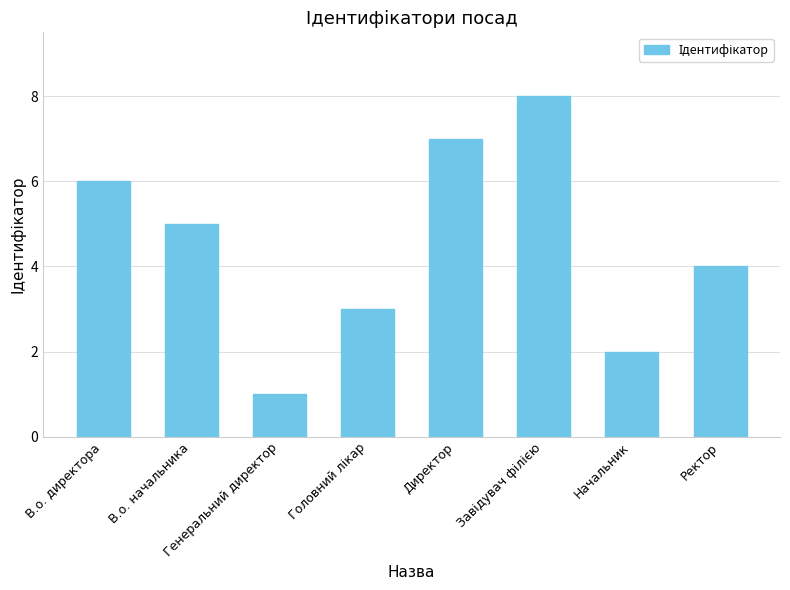

Reading left to right, list all the values displayed in this chart.

6	5	1	3	7	8	2	4